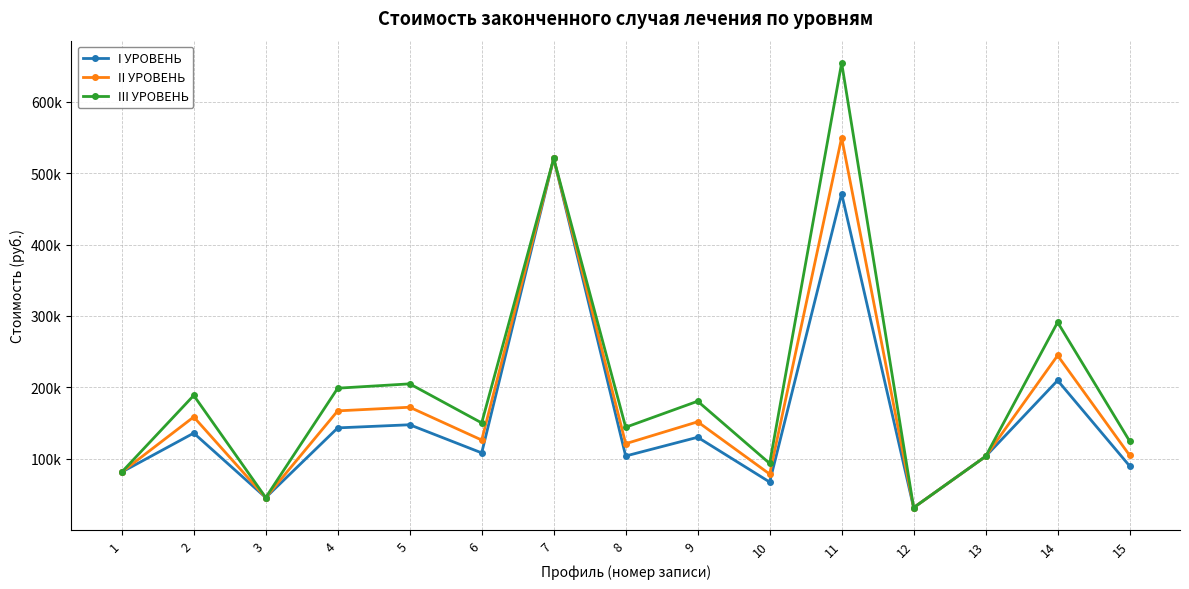

Where is III УРОВЕНЬ nearest to the value 342998?

14